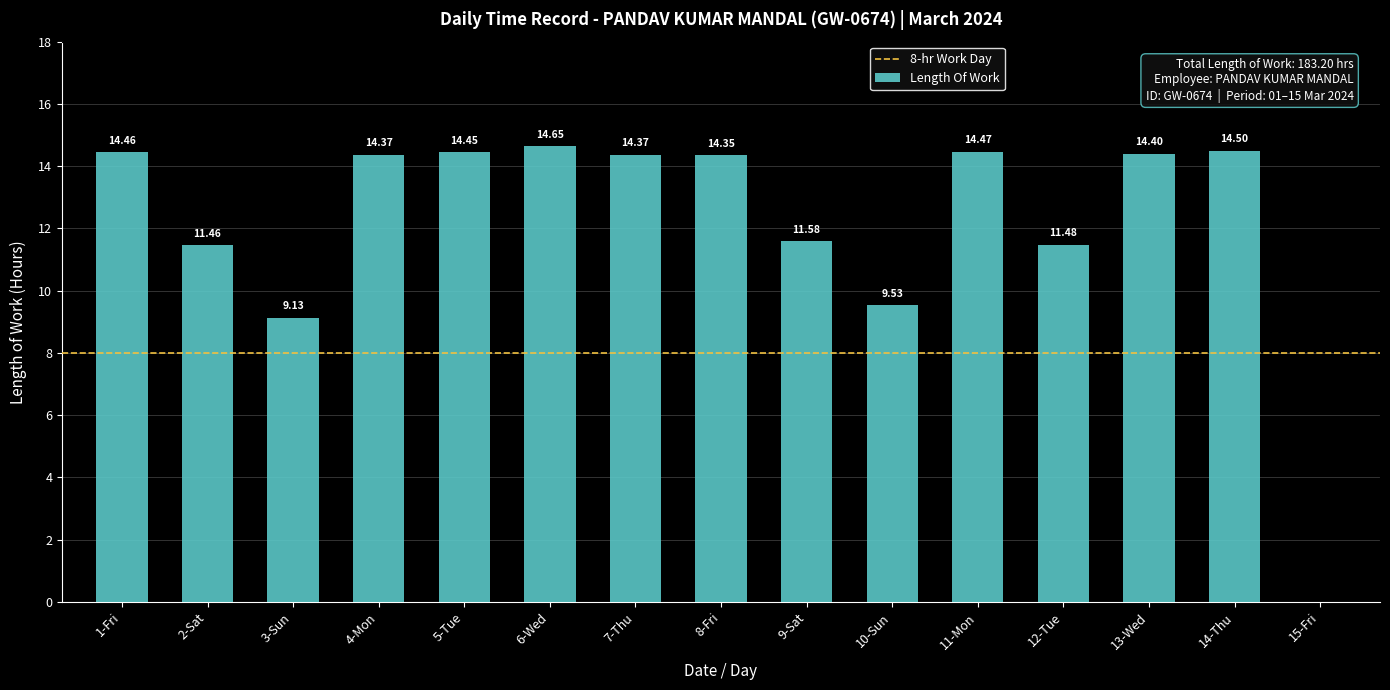

What is the sum of the values at 4-Mon and 15-Fri?

14.4